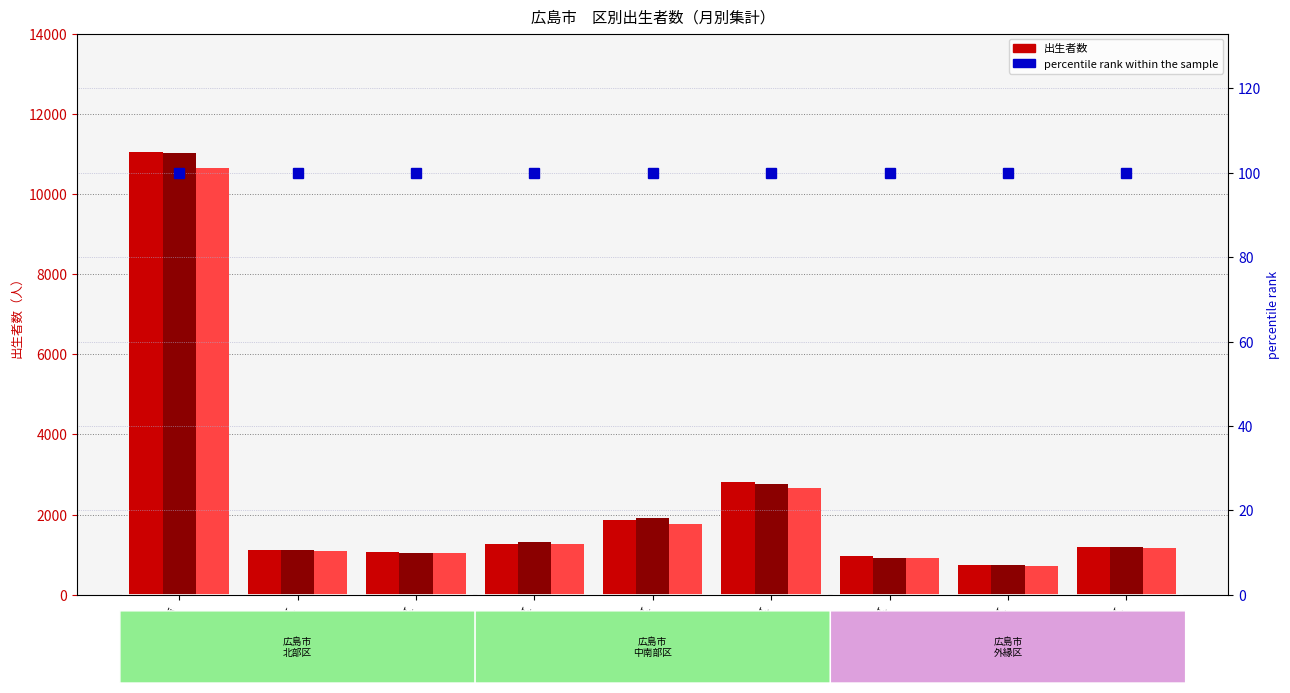

Between 西区 and 安芸区, which is larger?

西区